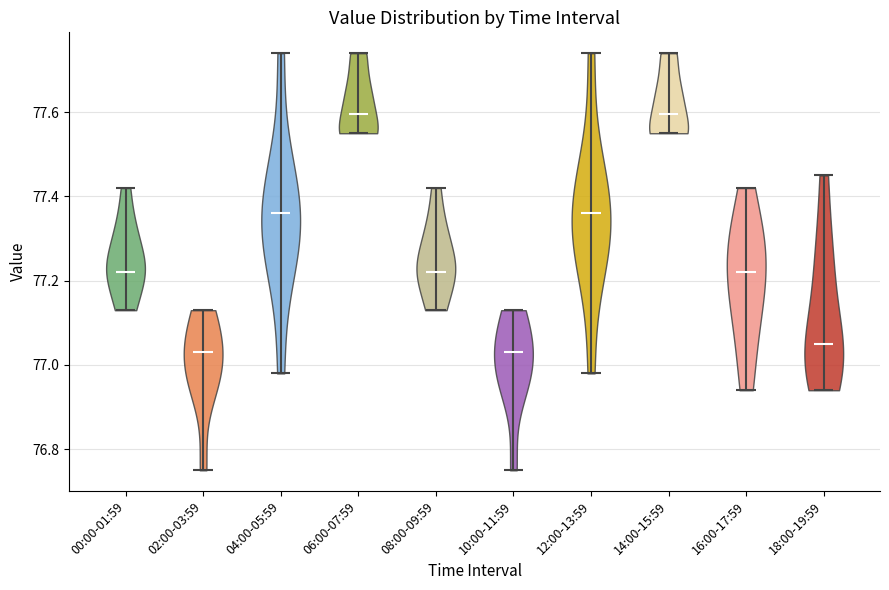

Reading left to right, read every violin against the y-axis: where its median line is, and the lowest and highest points it reaches. The values are not printed on the chart, so give them approximately, as read against the axis.

00:00-01:59: median line 77.22, lowest point 77.14, highest point 77.42
02:00-03:59: median line 77.04, lowest point 76.76, highest point 77.14
04:00-05:59: median line 77.36, lowest point 76.98, highest point 77.74
06:00-07:59: median line 77.60, lowest point 77.56, highest point 77.74
08:00-09:59: median line 77.22, lowest point 77.14, highest point 77.42
10:00-11:59: median line 77.04, lowest point 76.76, highest point 77.14
12:00-13:59: median line 77.36, lowest point 76.98, highest point 77.74
14:00-15:59: median line 77.60, lowest point 77.56, highest point 77.74
16:00-17:59: median line 77.22, lowest point 76.94, highest point 77.42
18:00-19:59: median line 77.06, lowest point 76.94, highest point 77.46